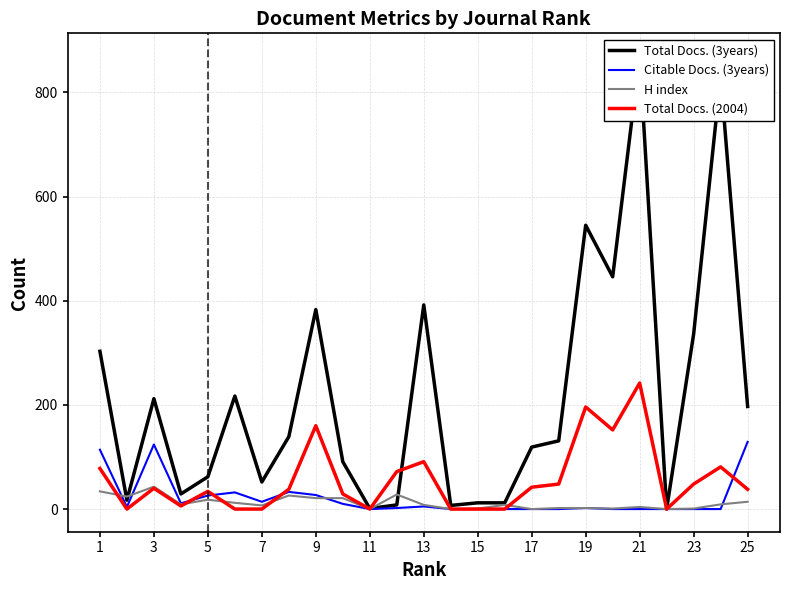

What is the maximum value for H index?

43